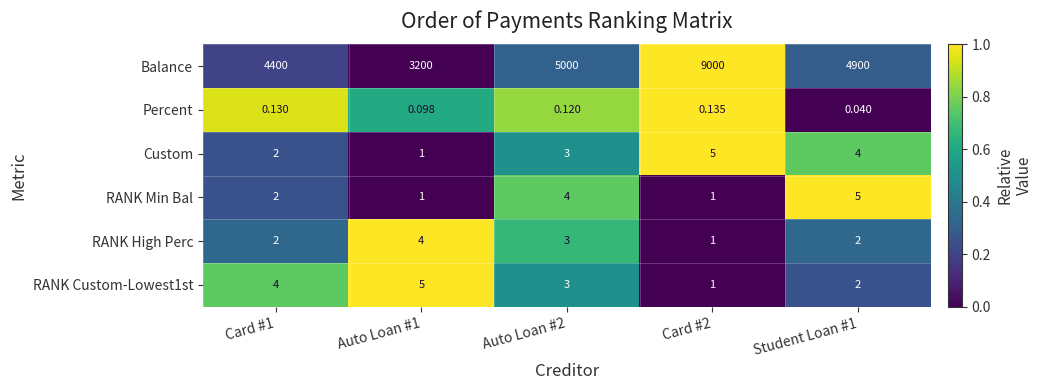

Which series has the widest spread of values?

Balance